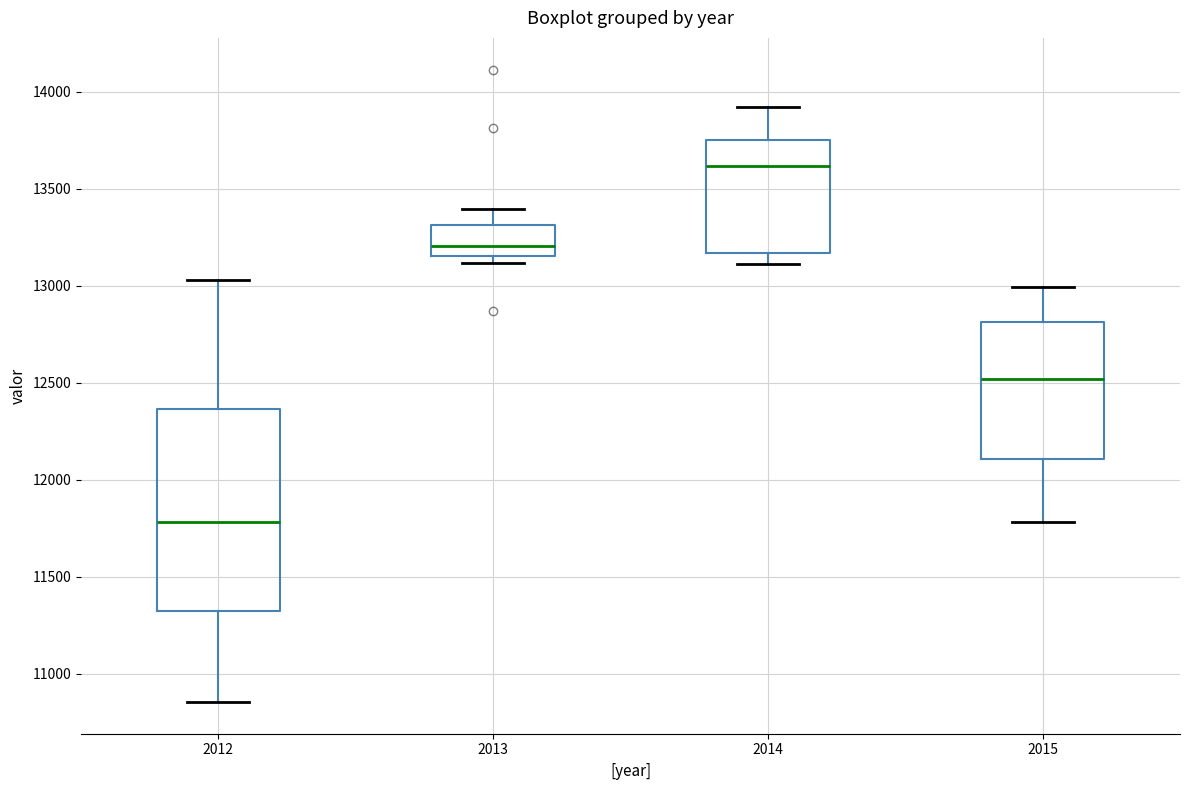

Reading left to right, transcribe this box plot: for each box, give where its median line is, the range the box spans, and where its two whiskers end, as read against the y-axis. The values are not printed on the chart, so give them approximately, as read against the axis.

2012: median 11800, box 11350 to 12350, whiskers 10850 to 13050
2013: median 13200, box 13150 to 13300, whiskers 13100 to 13400
2014: median 13600, box 13150 to 13750, whiskers 13100 to 13900
2015: median 12500, box 12100 to 12800, whiskers 11800 to 13000